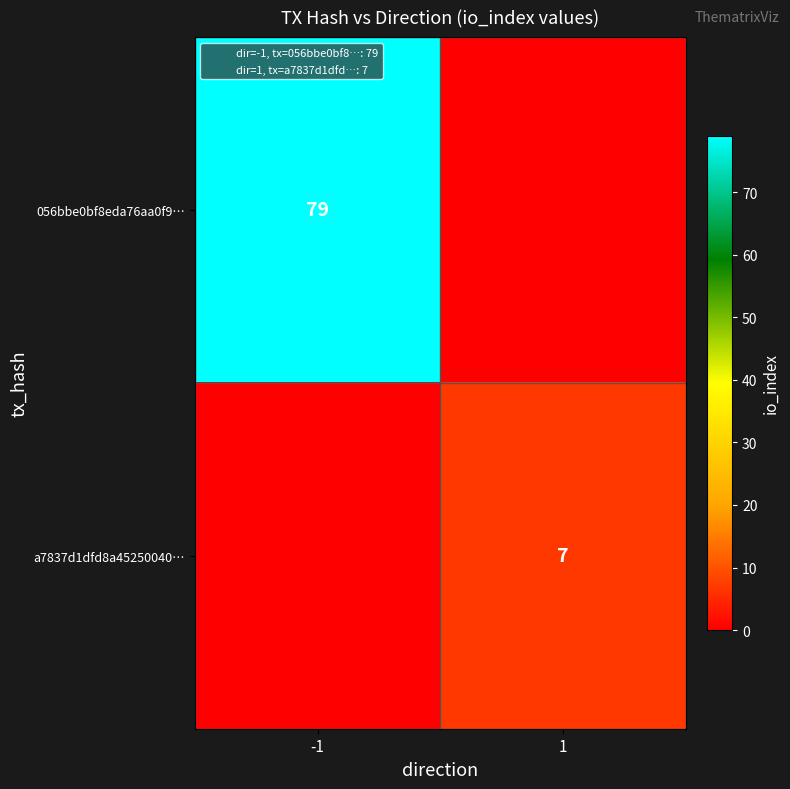

True or false: a7837d1dfd8a45250040… has a value of 7 at 1.

True